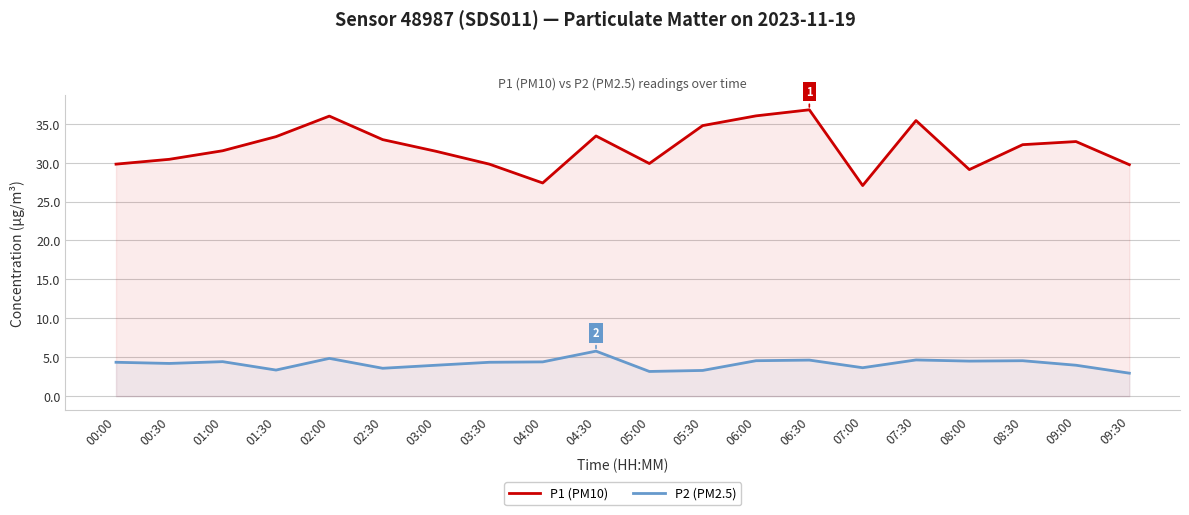

What are all the series names shown in the legend?

P1 (PM10), P2 (PM2.5)